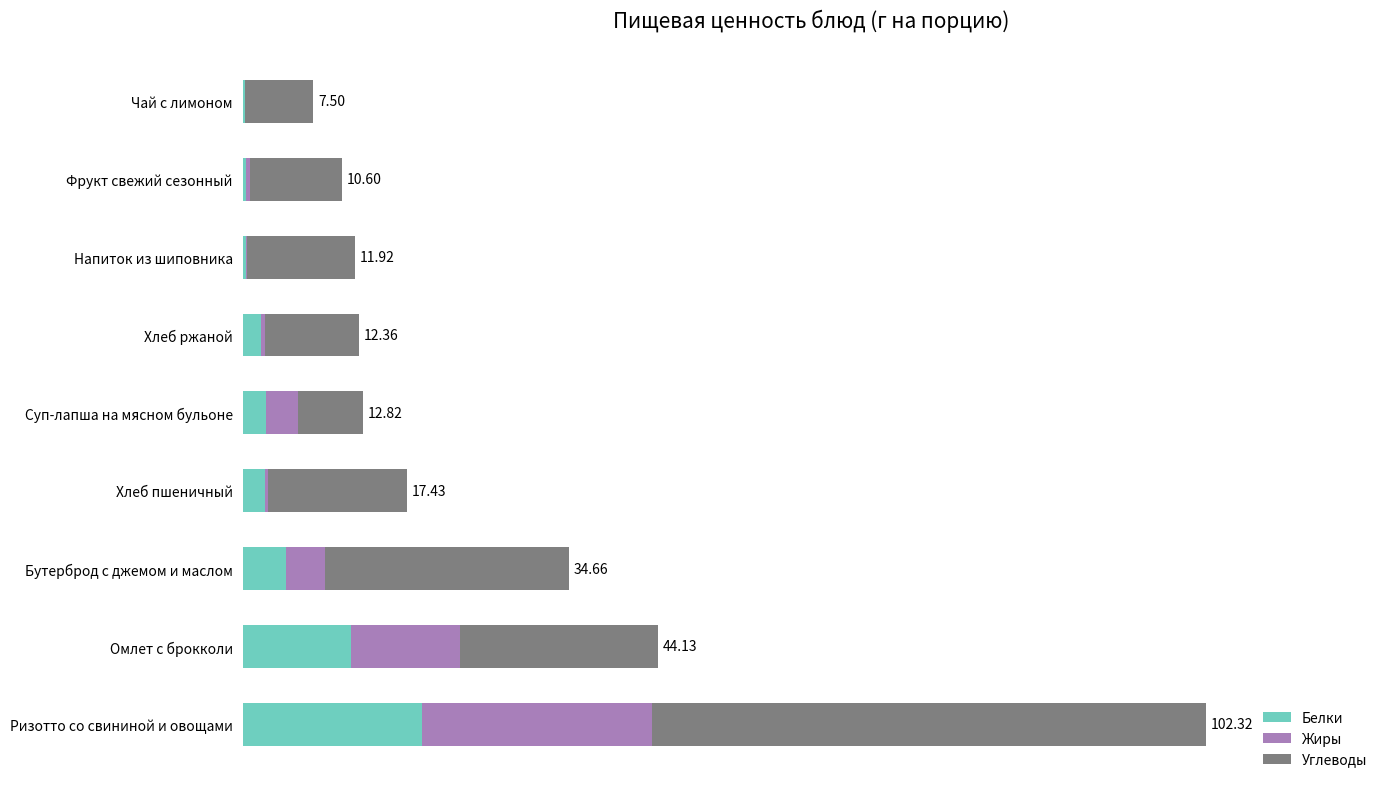

What are all the series names shown in the legend?

Белки, Жиры, Углеводы